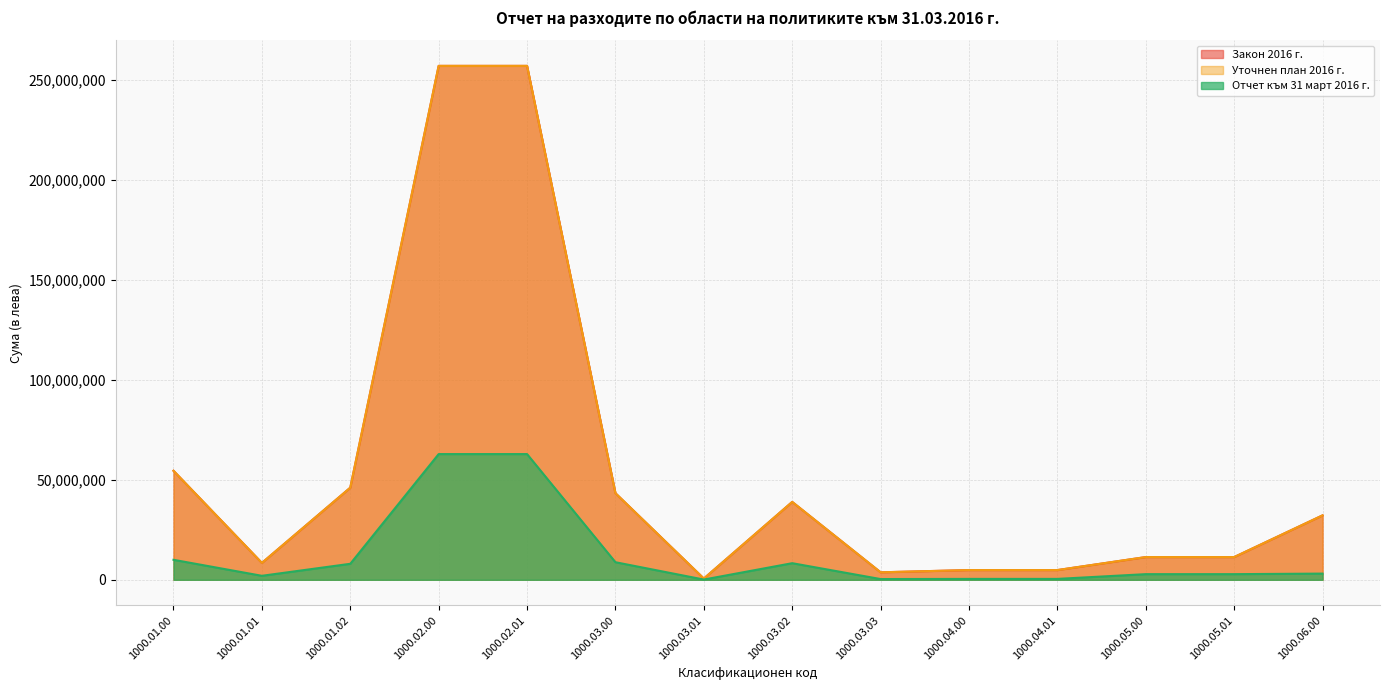

How many data points does each series have?

14